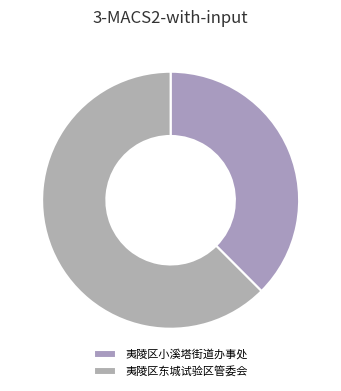

What percentage is the 夷陵区小溪塔街道办事处 slice, to the nearest percent?

38%